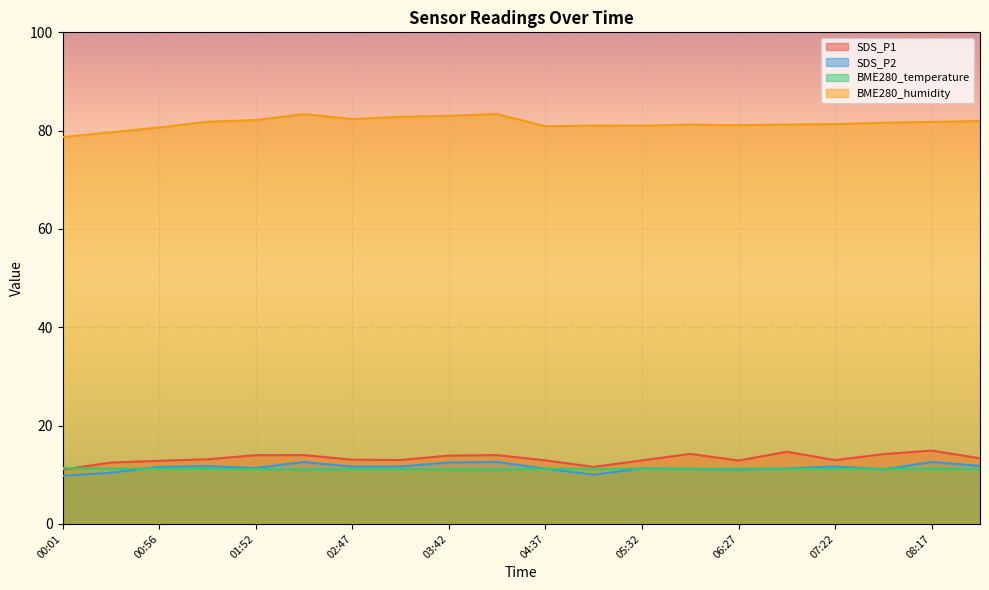

Which category has the highest value in the SDS_P2 series?

02:19